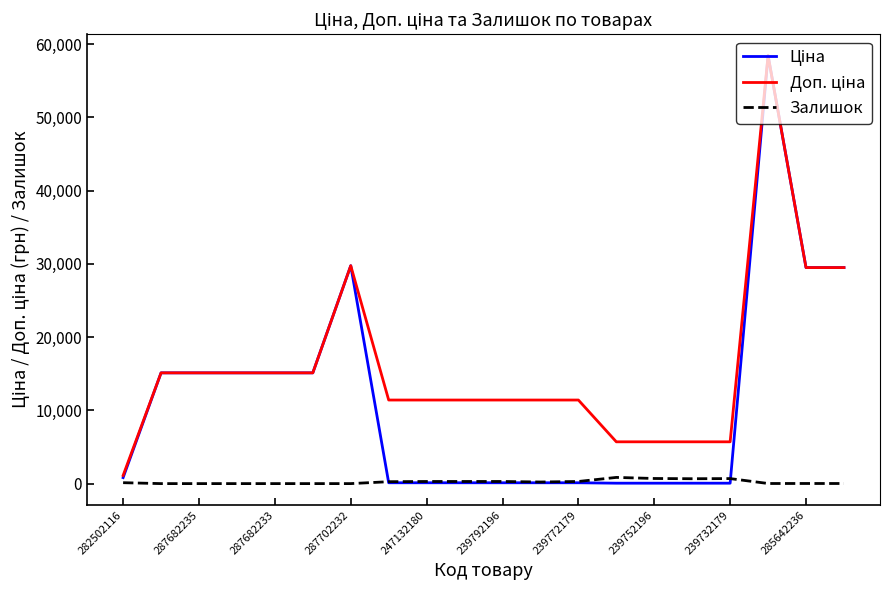

What is the maximum value shown in the chart?

58426.5